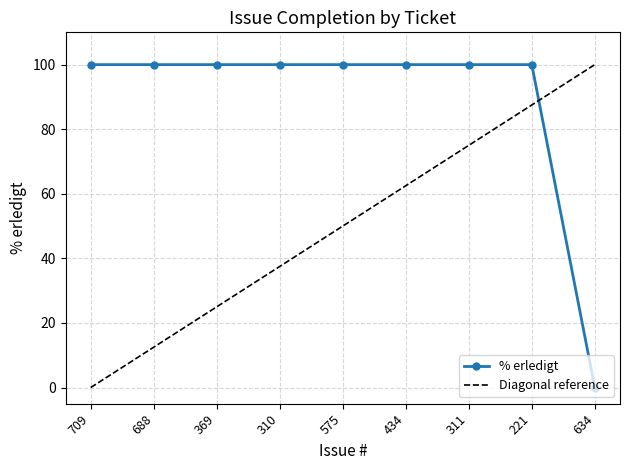

Rank the categories by value from highest to lowest.

709, 688, 369, 310, 575, 434, 311, 221, 634